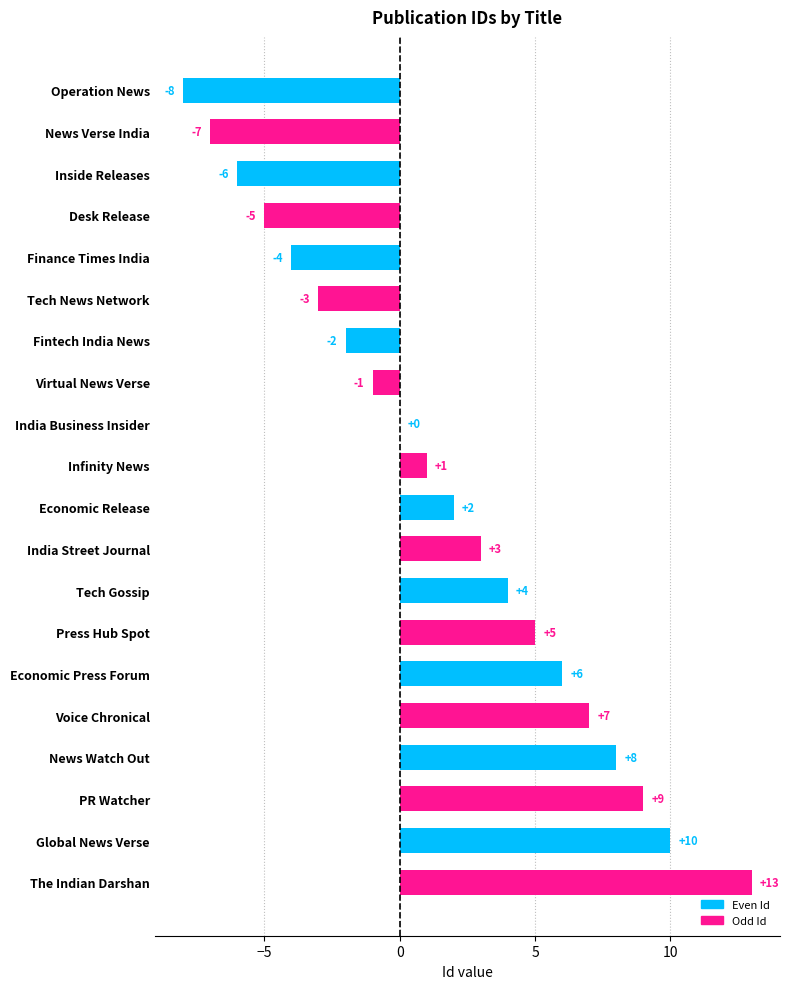

Is it true that the value at The Indian Darshan is 4?

False